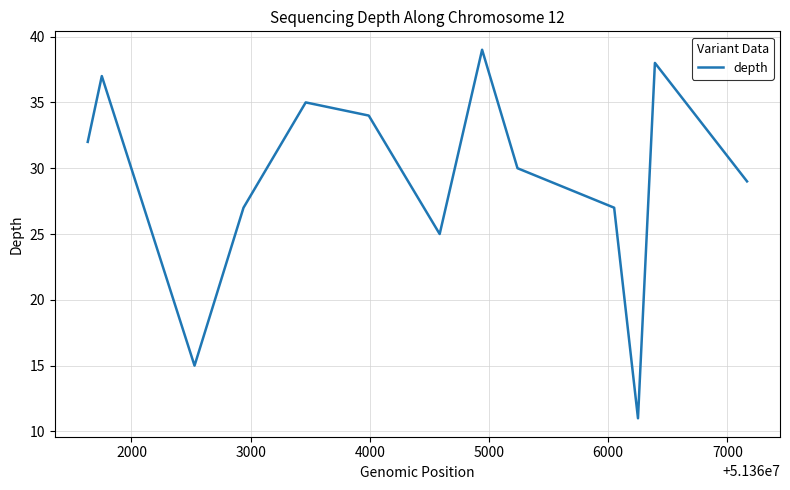

What is the greatest value displayed?

39